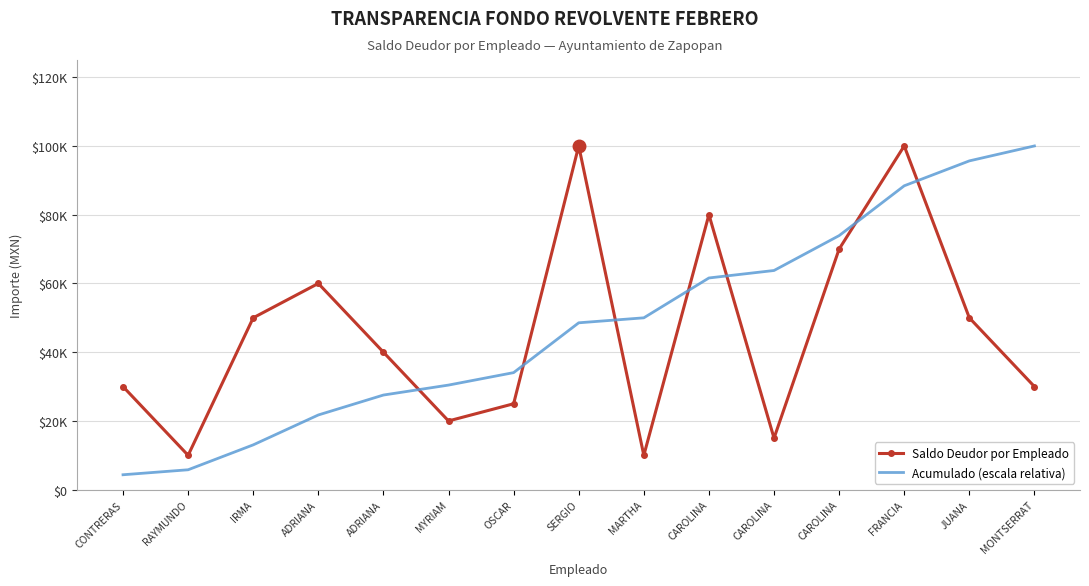

The value of Saldo Deudor por Empleado at MYRIAM is 4940.9. True or false?

False